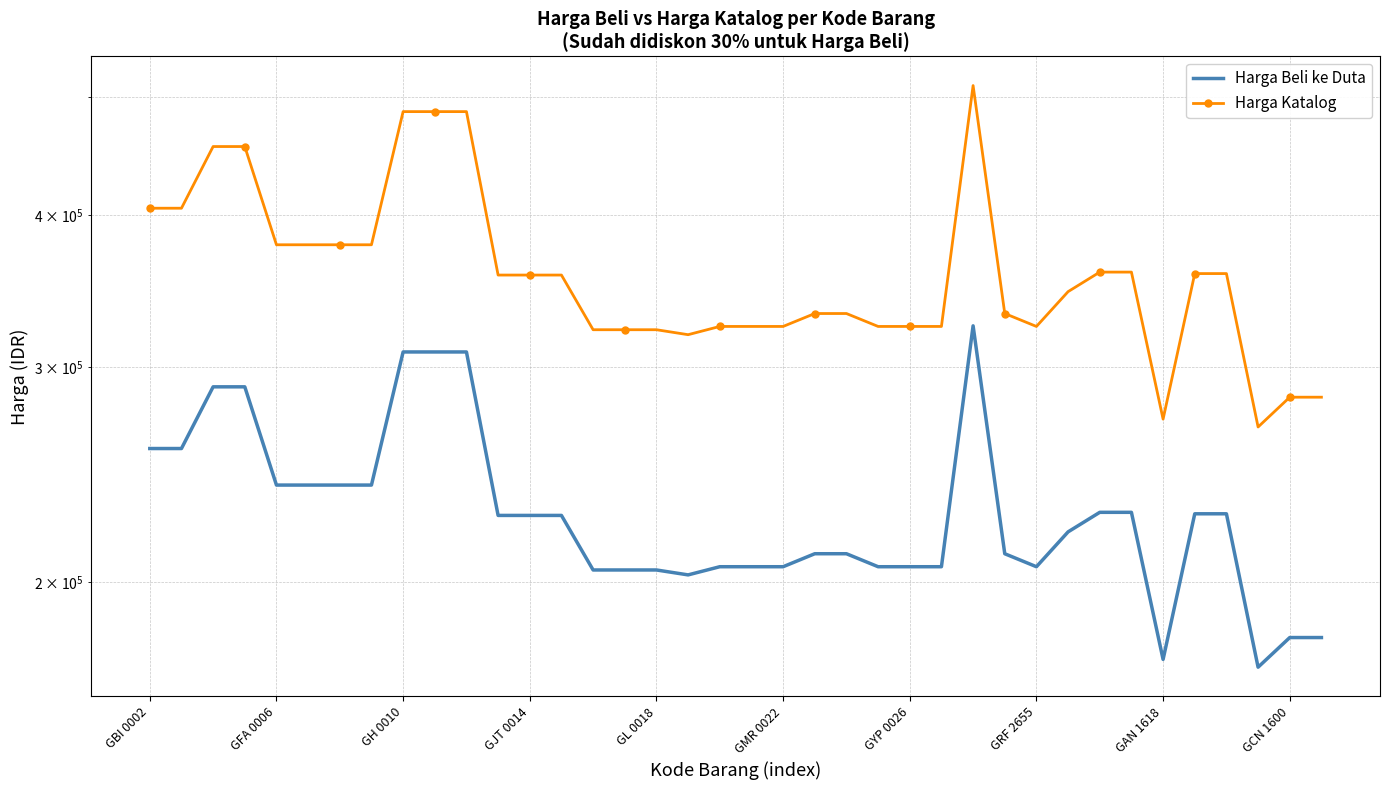

Which series has the largest total across all categories?

Harga Katalog